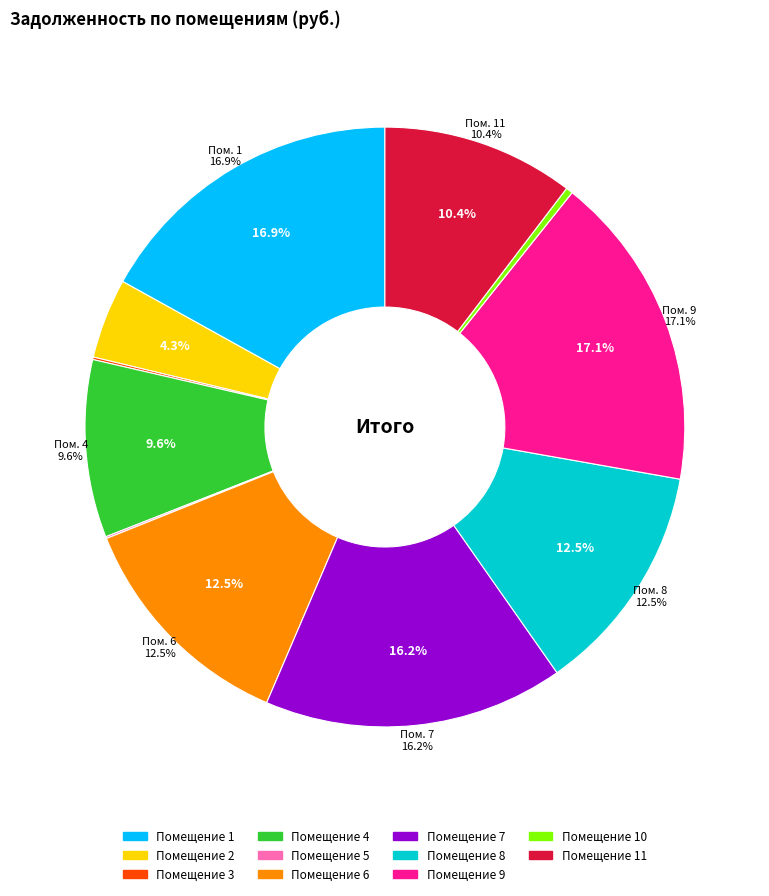

Does 2 account for over 50% of the chart?

No